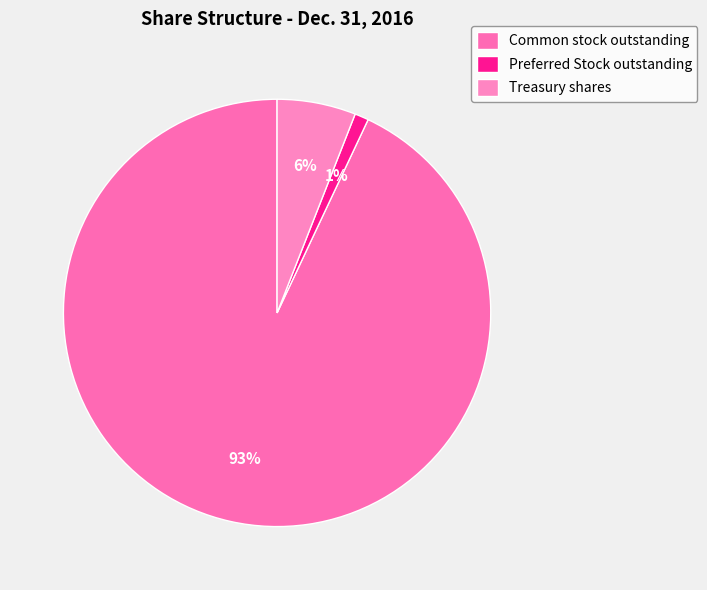

Which has a higher value, Preferred Stock outstanding or Common stock outstanding?

Common stock outstanding